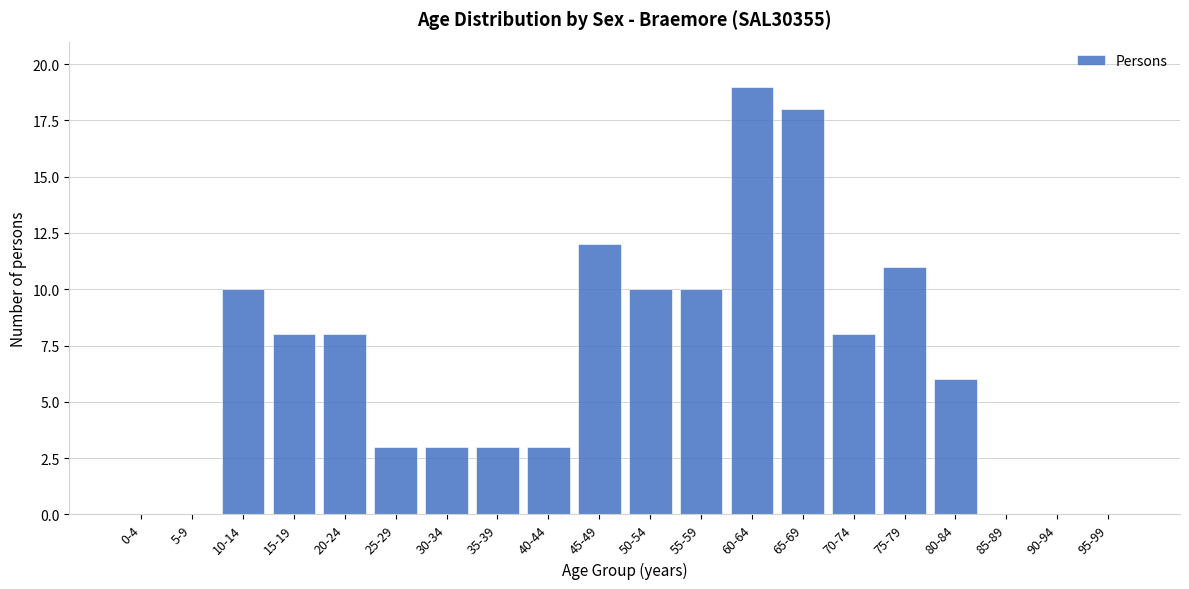

Reading left to right, extract all data points from this chart.

0-4=0	5-9=0	10-14=10	15-19=8	20-24=8	25-29=3	30-34=3	35-39=3	40-44=3	45-49=12	50-54=10	55-59=10	60-64=19	65-69=18	70-74=8	75-79=11	80-84=6	85-89=0	90-94=0	95-99=0